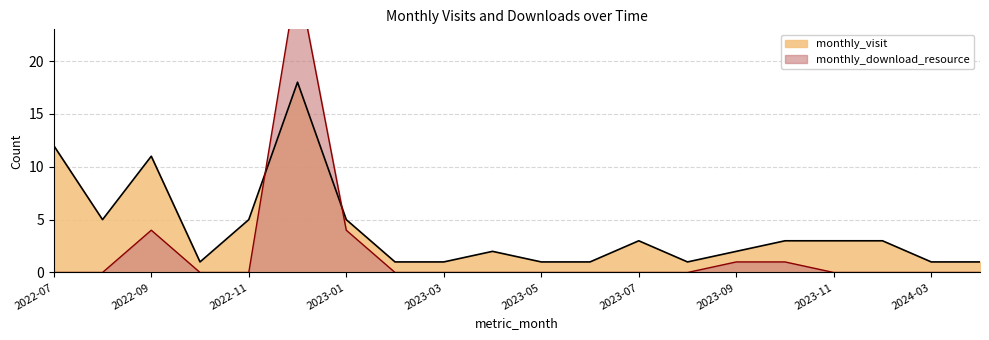

True or false: monthly_download_resource has more than 2 interior local peaks.

False